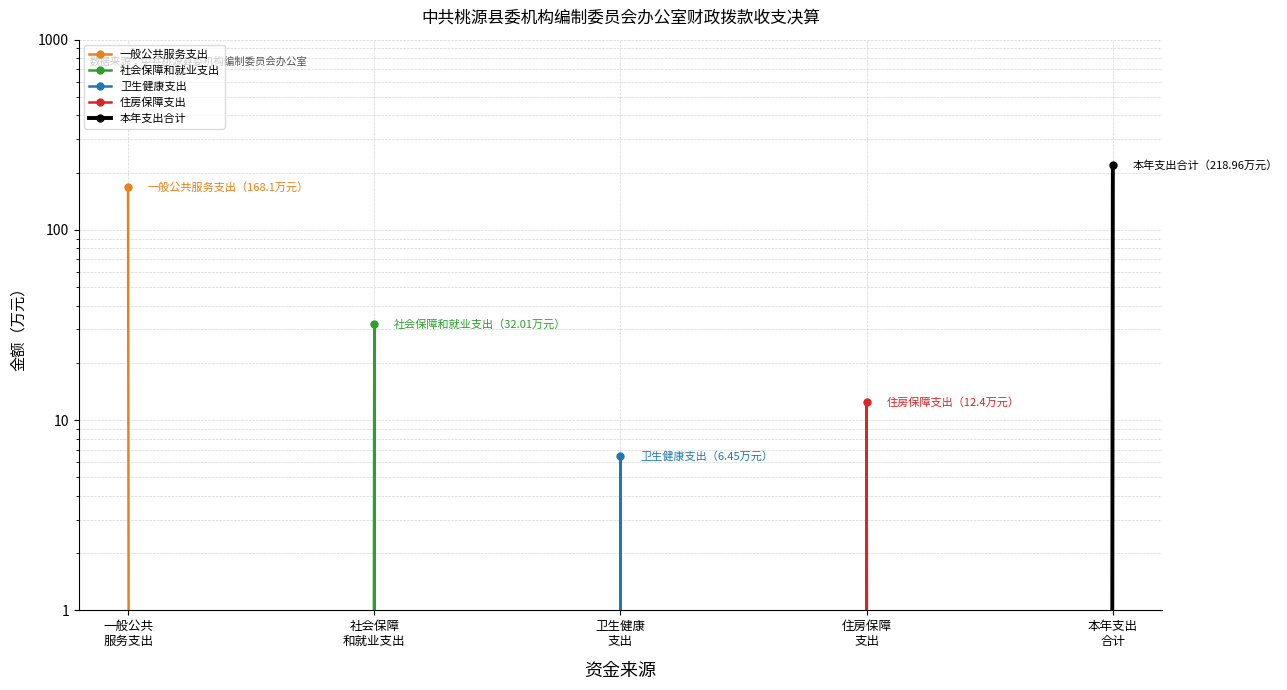

True or false: 社会保障和就业支出 and 本年支出合计 intersect in this chart.

False